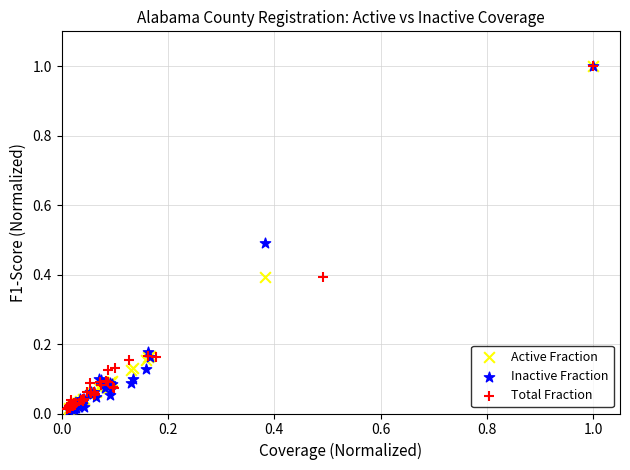

Which series has the largest Y range (max minus min)?

Inactive Fraction